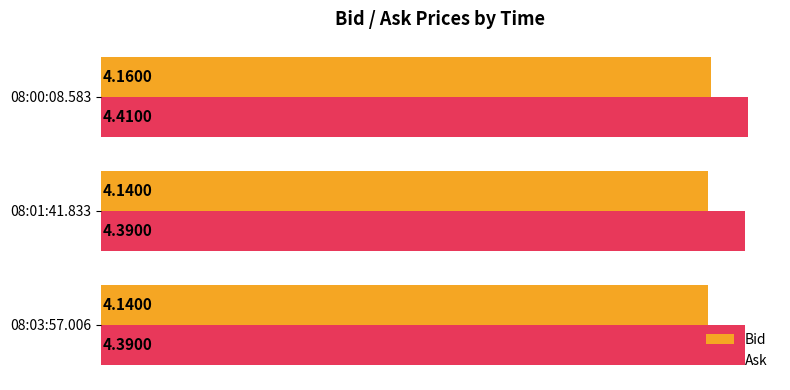

What is the sum of all Bid values?

12.4